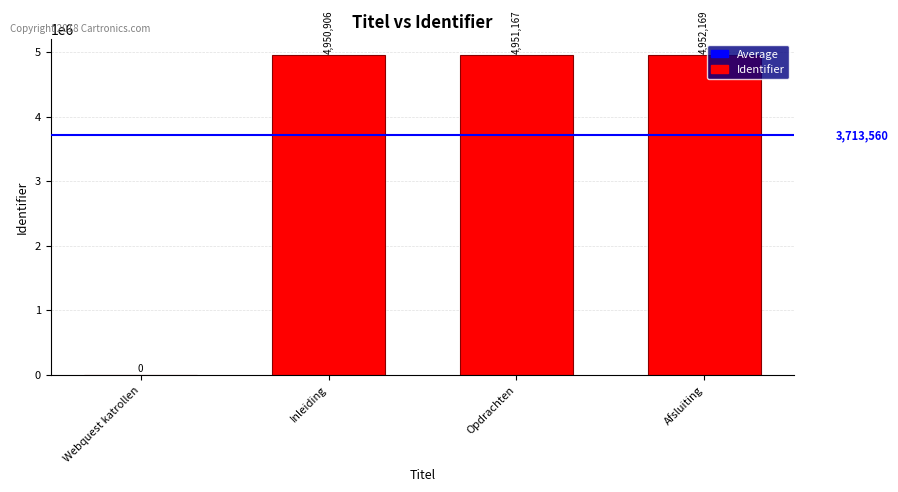

At which label is the value closest to 2476084?

Inleiding